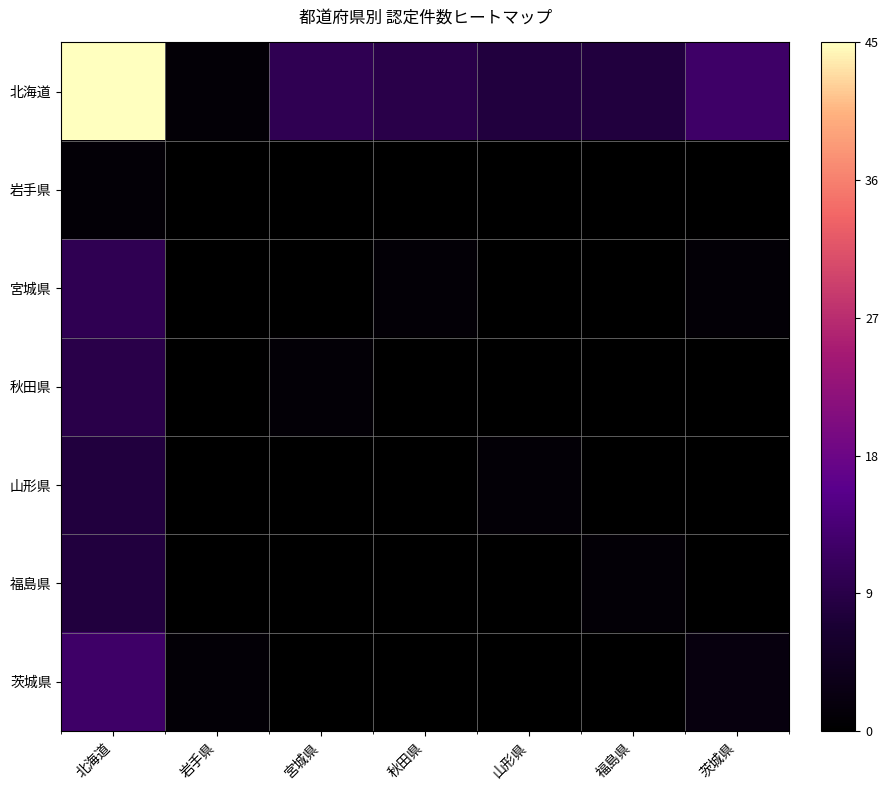

Between 岩手県 and 茨城県, which is larger?

茨城県